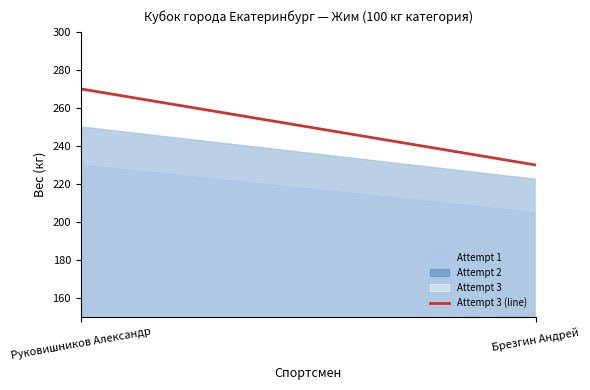

What is the maximum value shown in the chart?

270.0